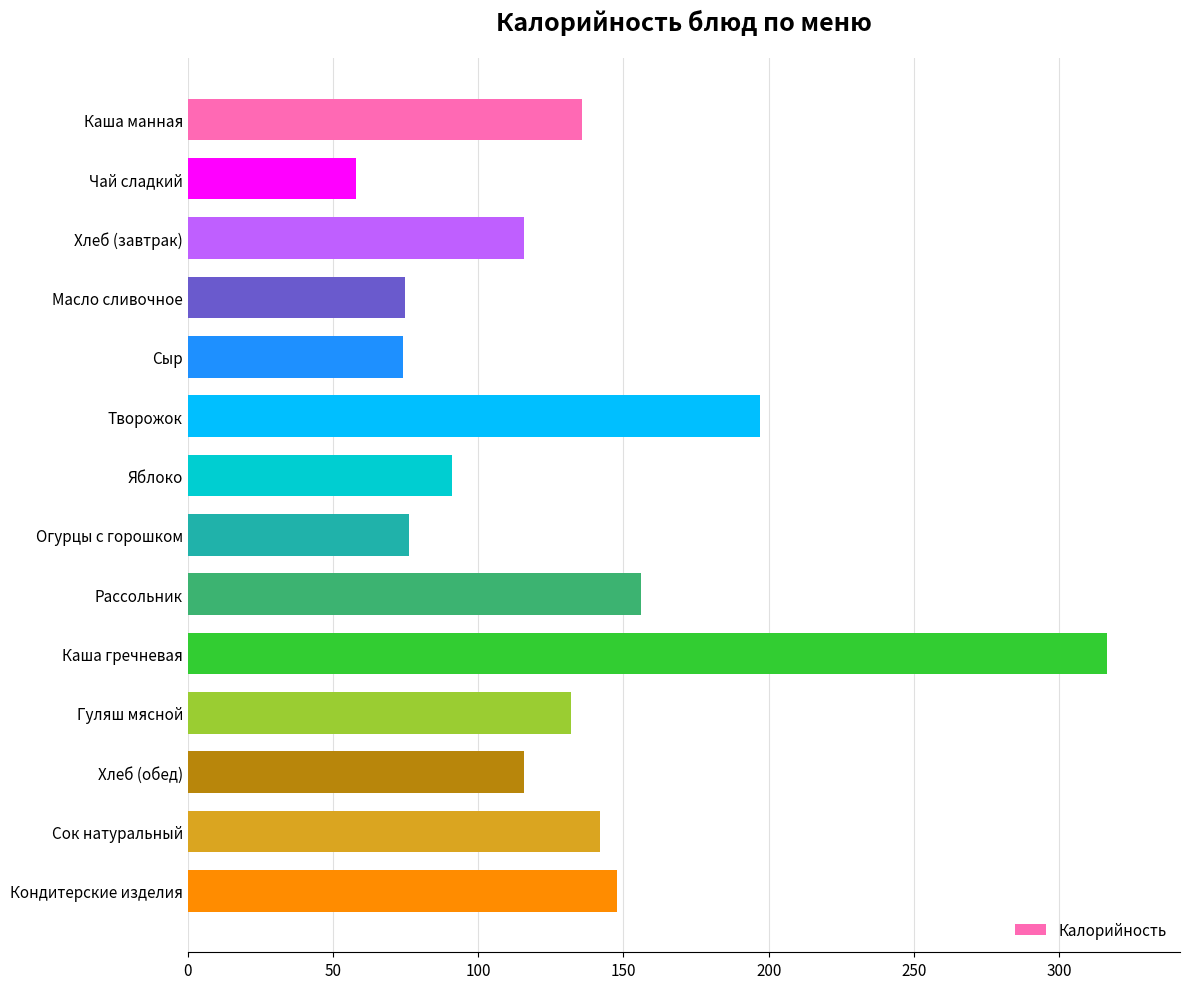

Which has a higher value, Сок натуральный or Рассольник?

Рассольник